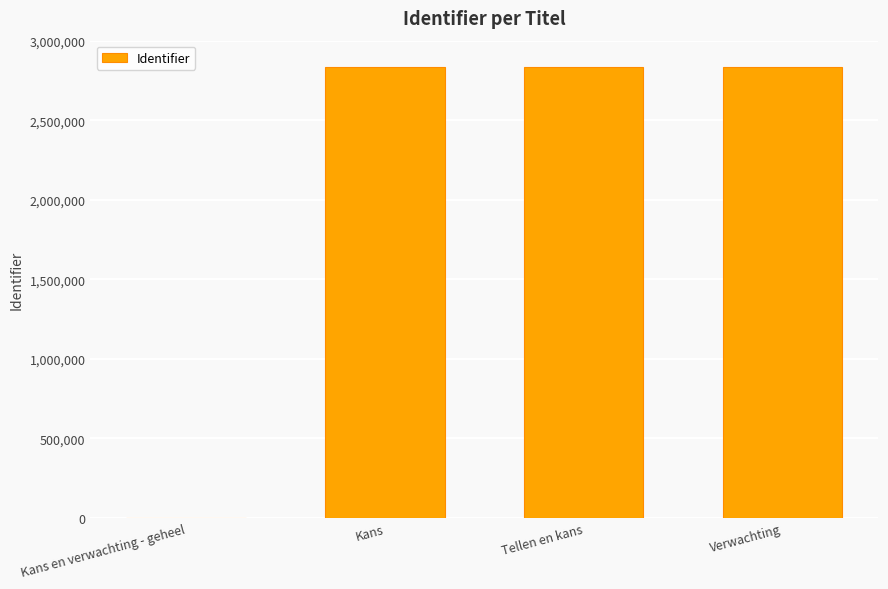

Is it true that the value at Kans en verwachting - geheel is 0?

True